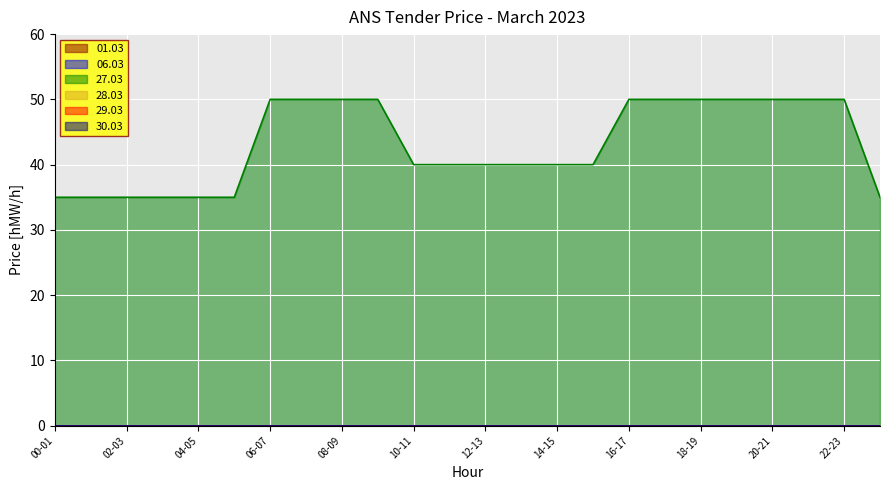

Count the number of categories in the chart.

24